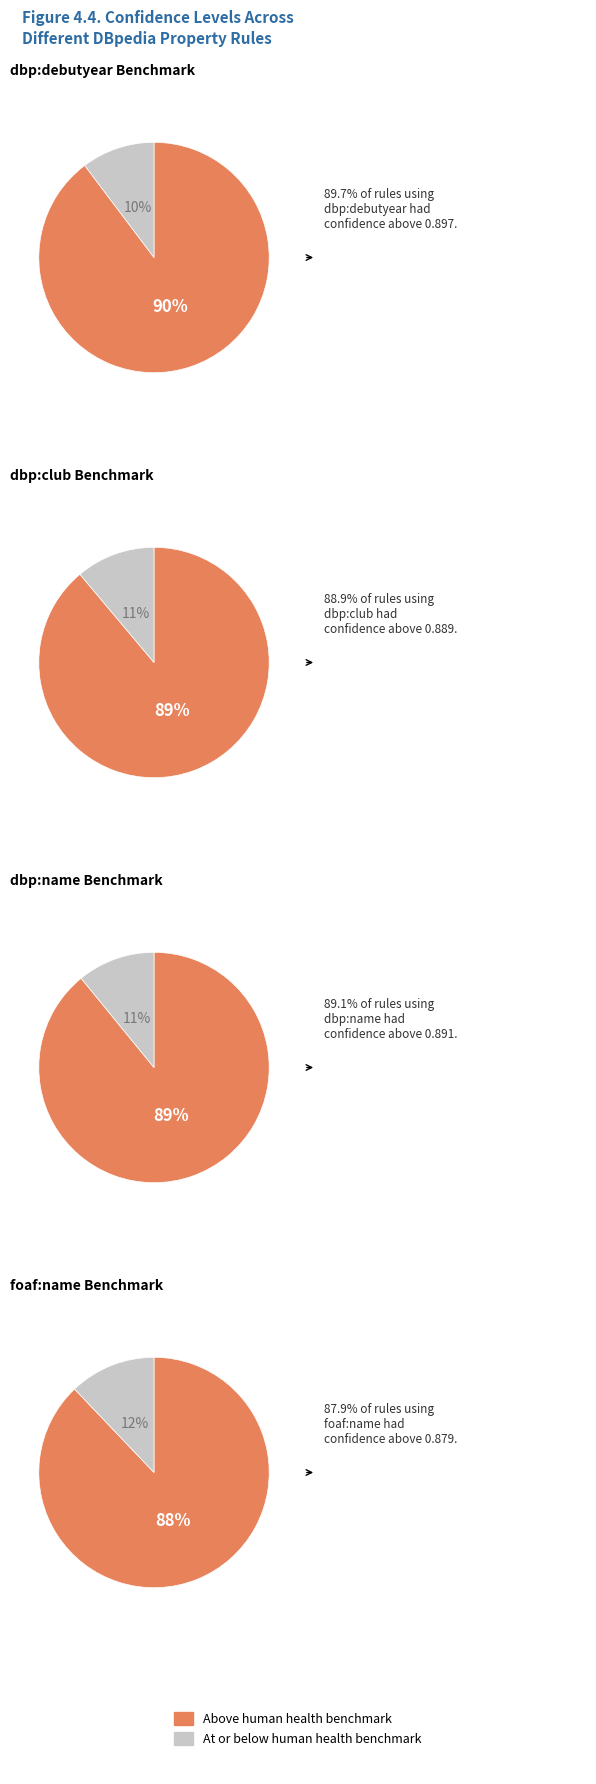

Combined, do dbo:name => born and dbo:club => made account for over 50%?

No